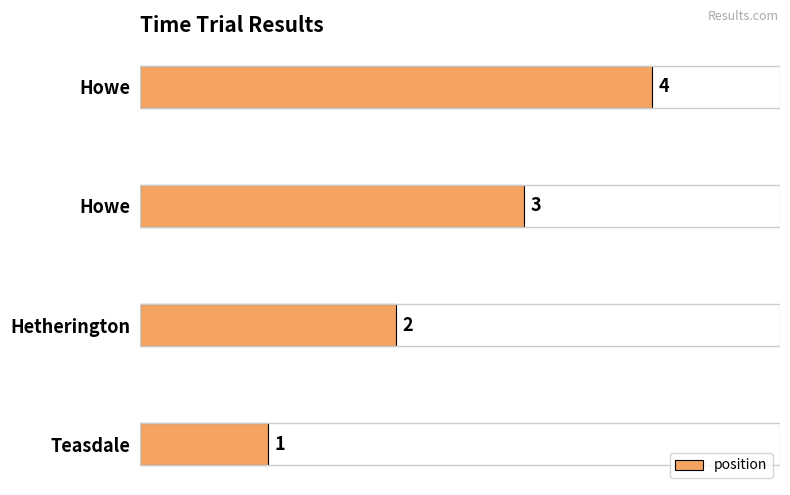

What is the sum of all values?

10